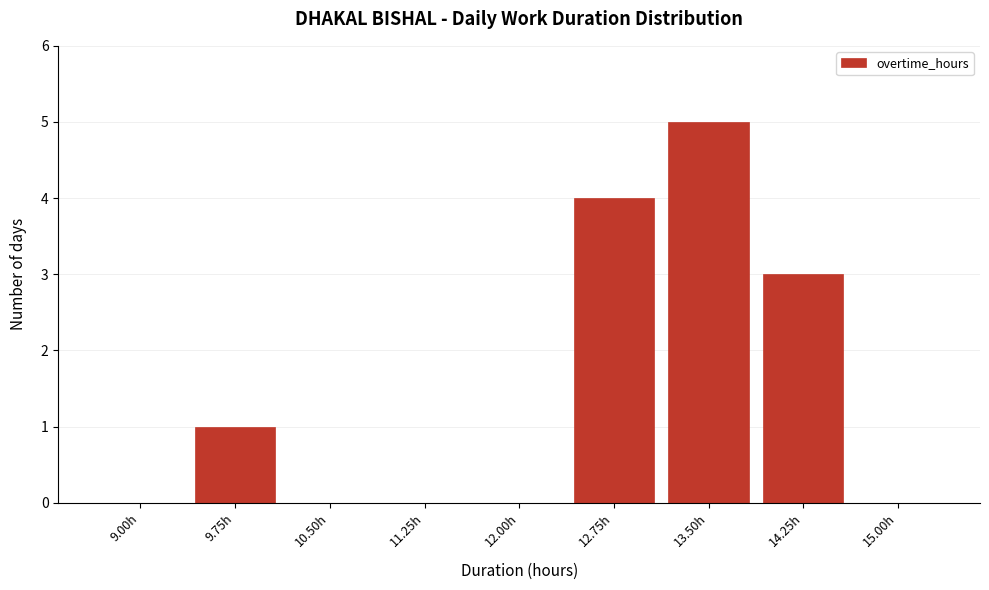

Reading left to right, transcribe all the data shown in this chart.

9.00h=0	9.75h=1	10.50h=0	11.25h=0	12.00h=0	12.75h=4	13.50h=5	14.25h=3	15.00h=0